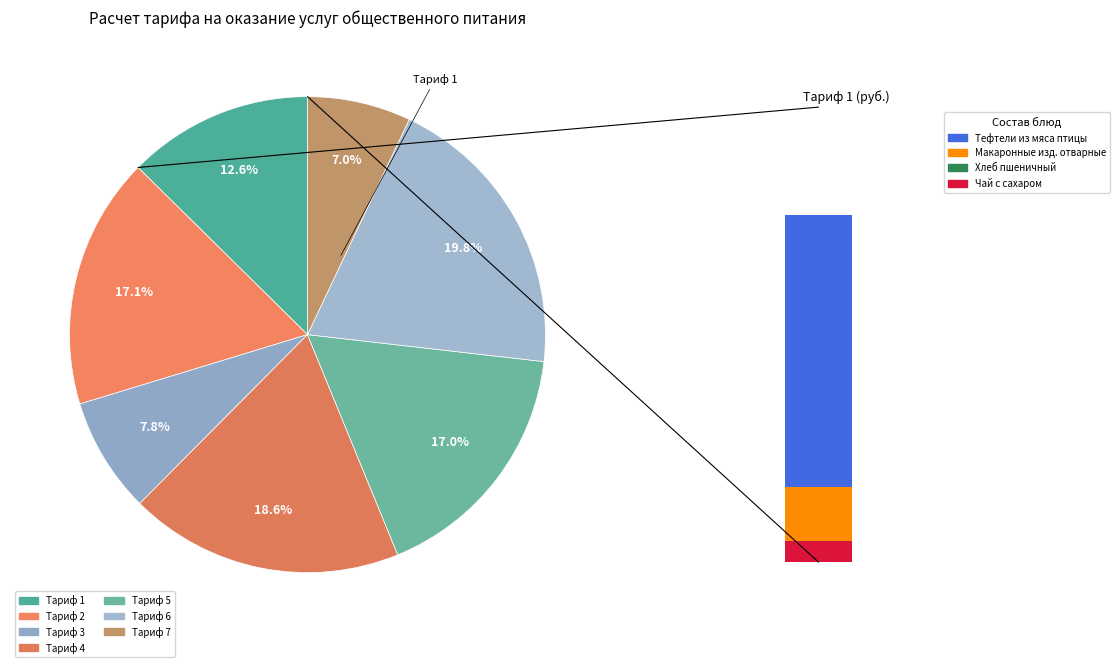

What is the change in value from Тариф 5 to Тариф 7?

-50.7